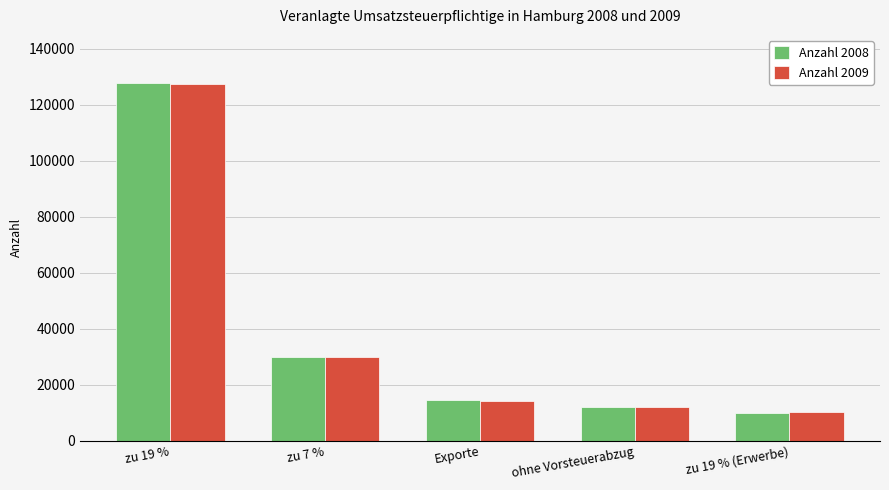

What is the average value of the Anzahl 2008 series?

38852